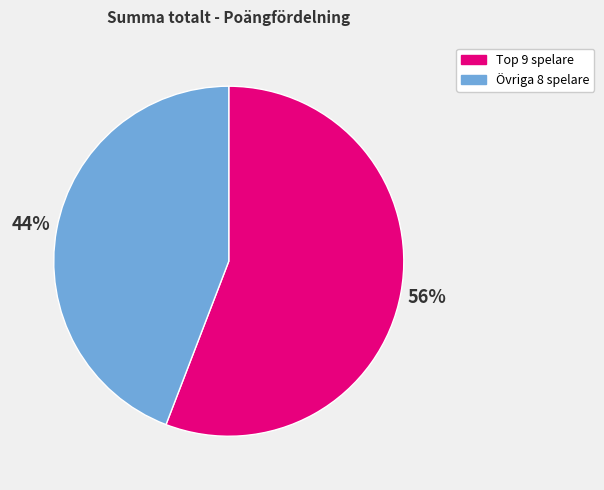

Count the number of slices in the pie.

2